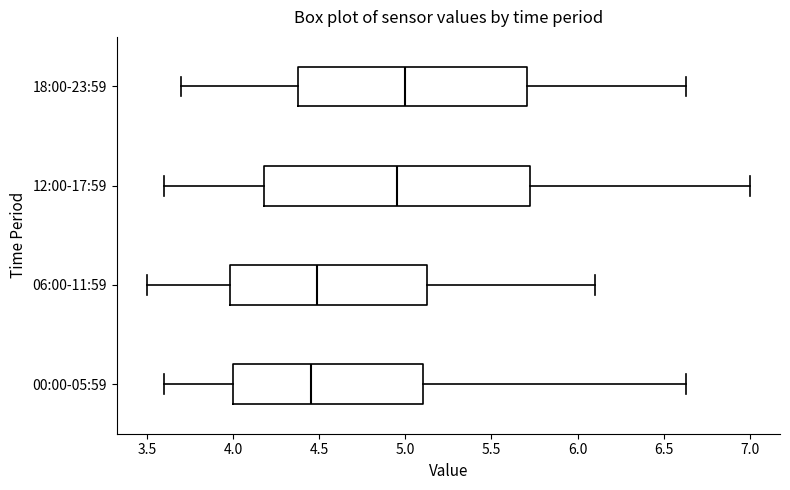

Comparing the boxes themselves (not the whiskers), which one is the widest?

12:00-17:59